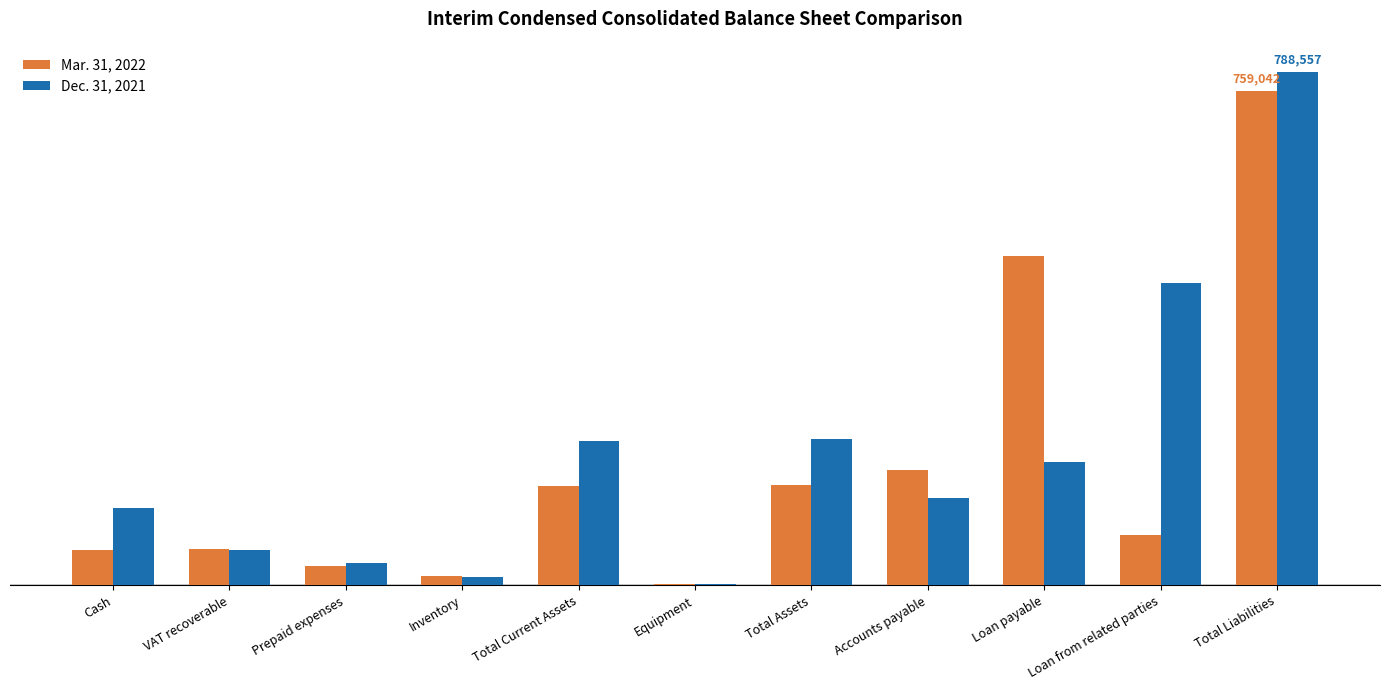

Are the bars grouped side by side (vs. stacked)?

Yes